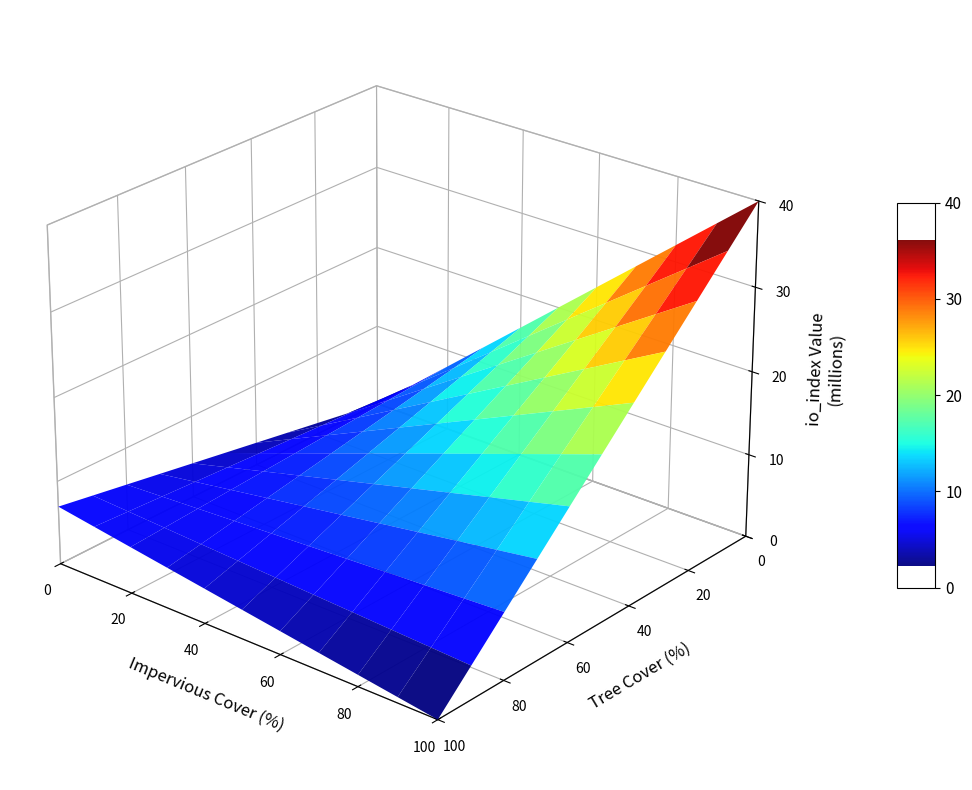

Is it true that ca1d96f5231ac04875dea3da0a5e45068439c2a equals 39 at io_index?

False